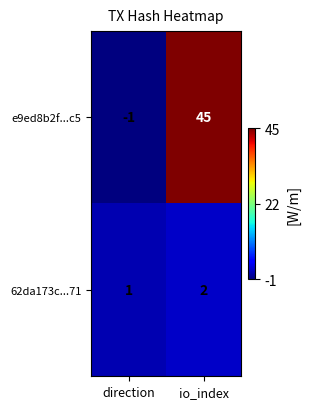

At which label does 62da173c...71 reach its minimum?

direction